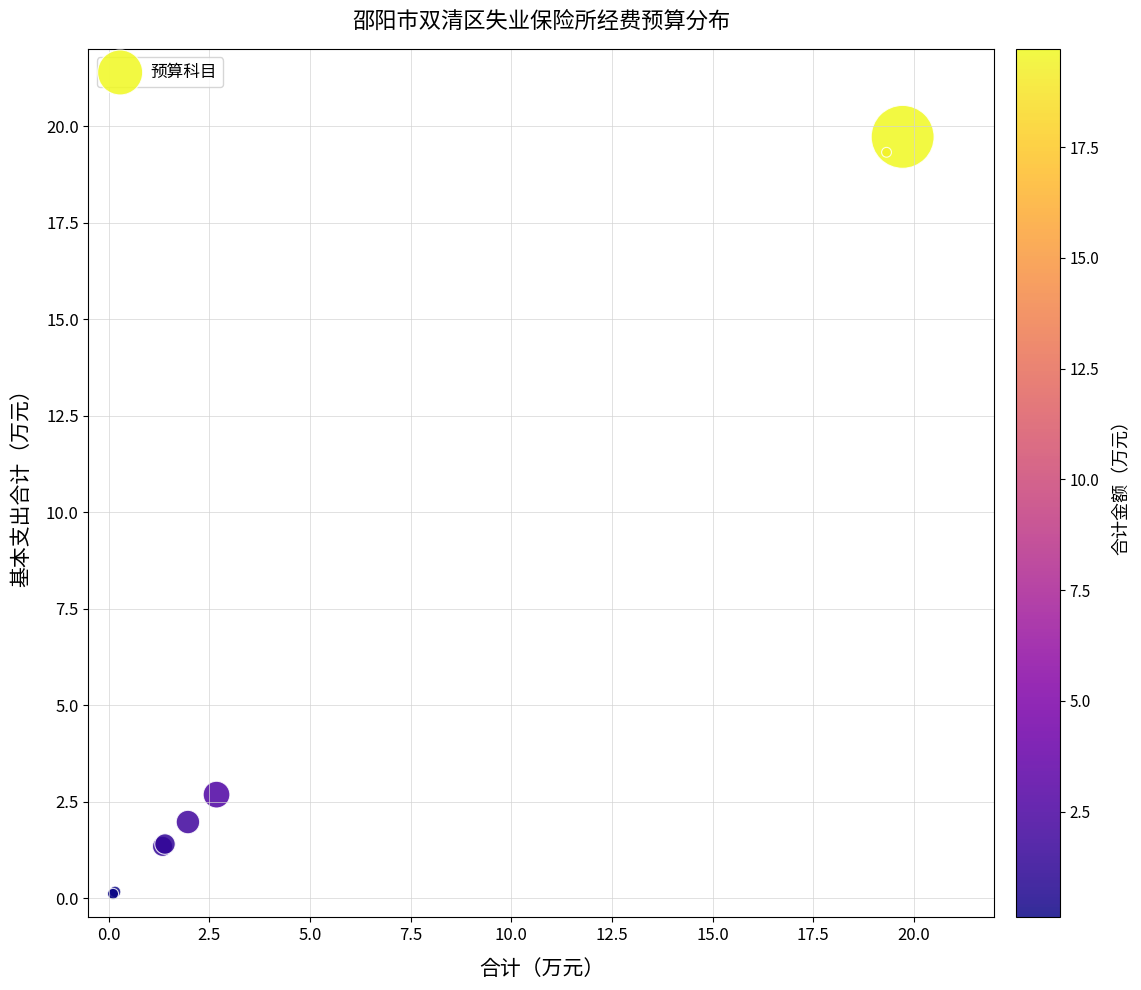

What Y value in the scatter plot is closest to 9?

2.7